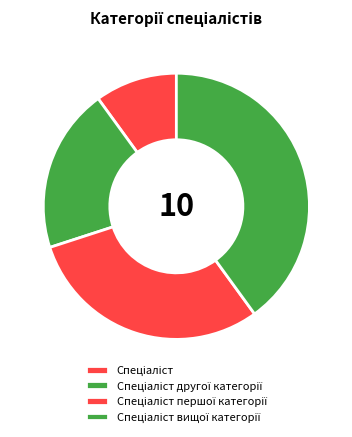

Which category has the biggest portion of the pie?

Спеціаліст вищої категорії